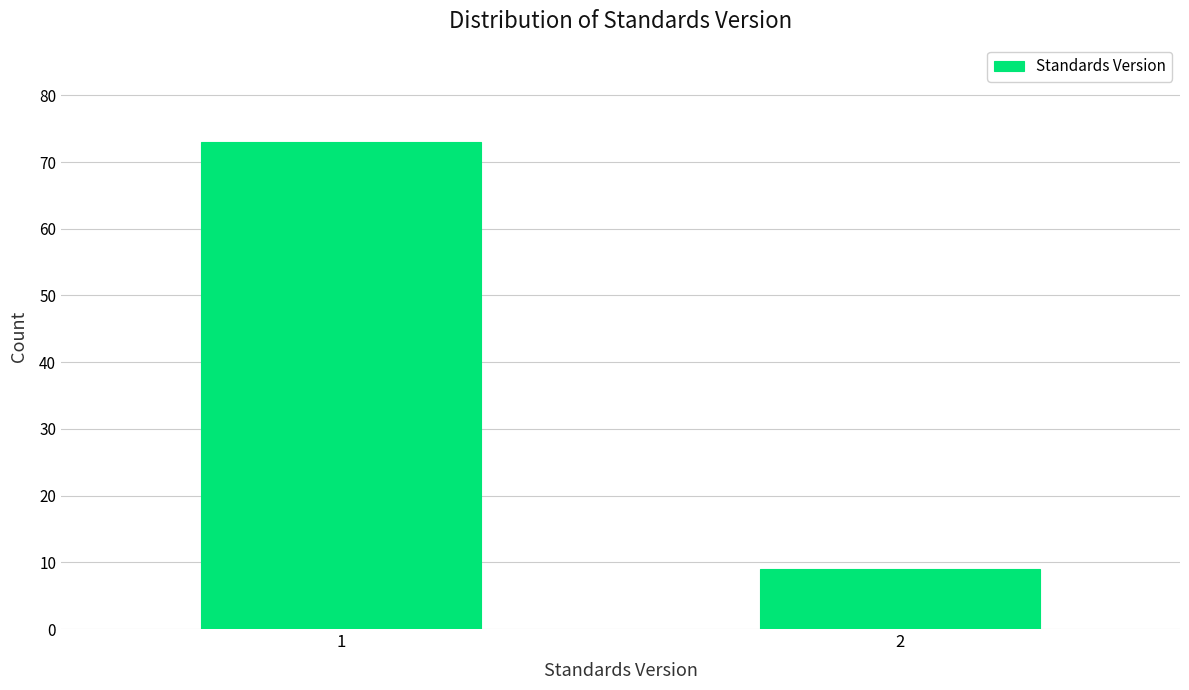

Reading left to right, transcribe all the data shown in this chart.

73	9